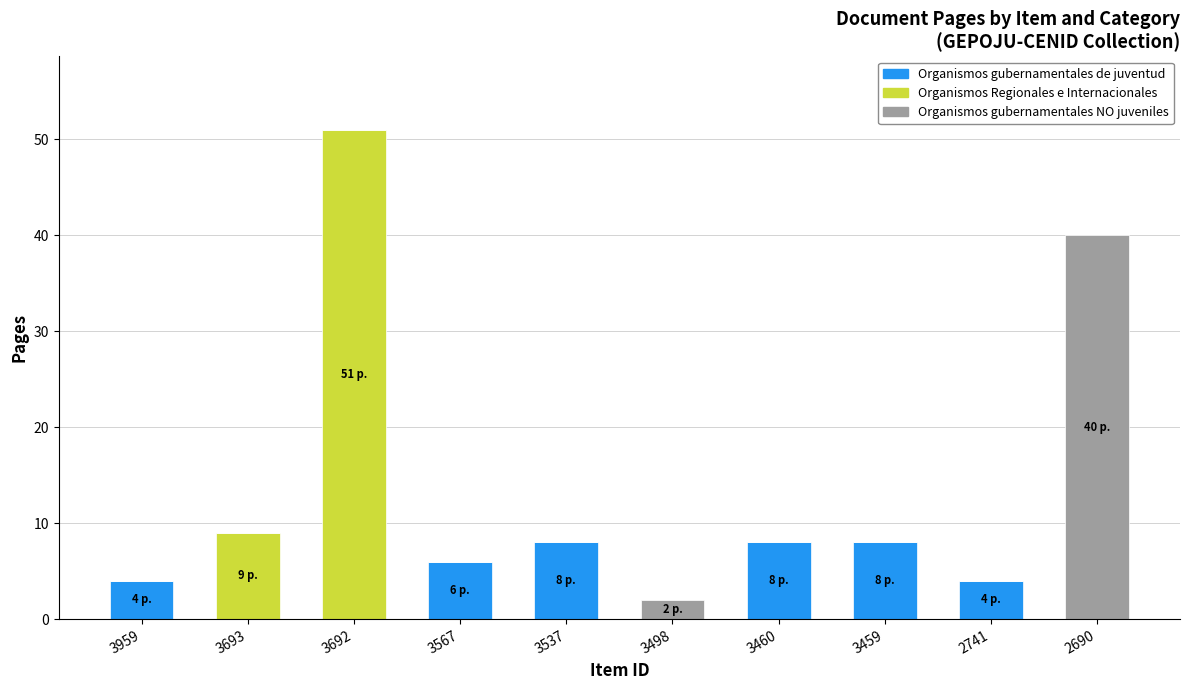

What is the total value across all series at 3959?

4